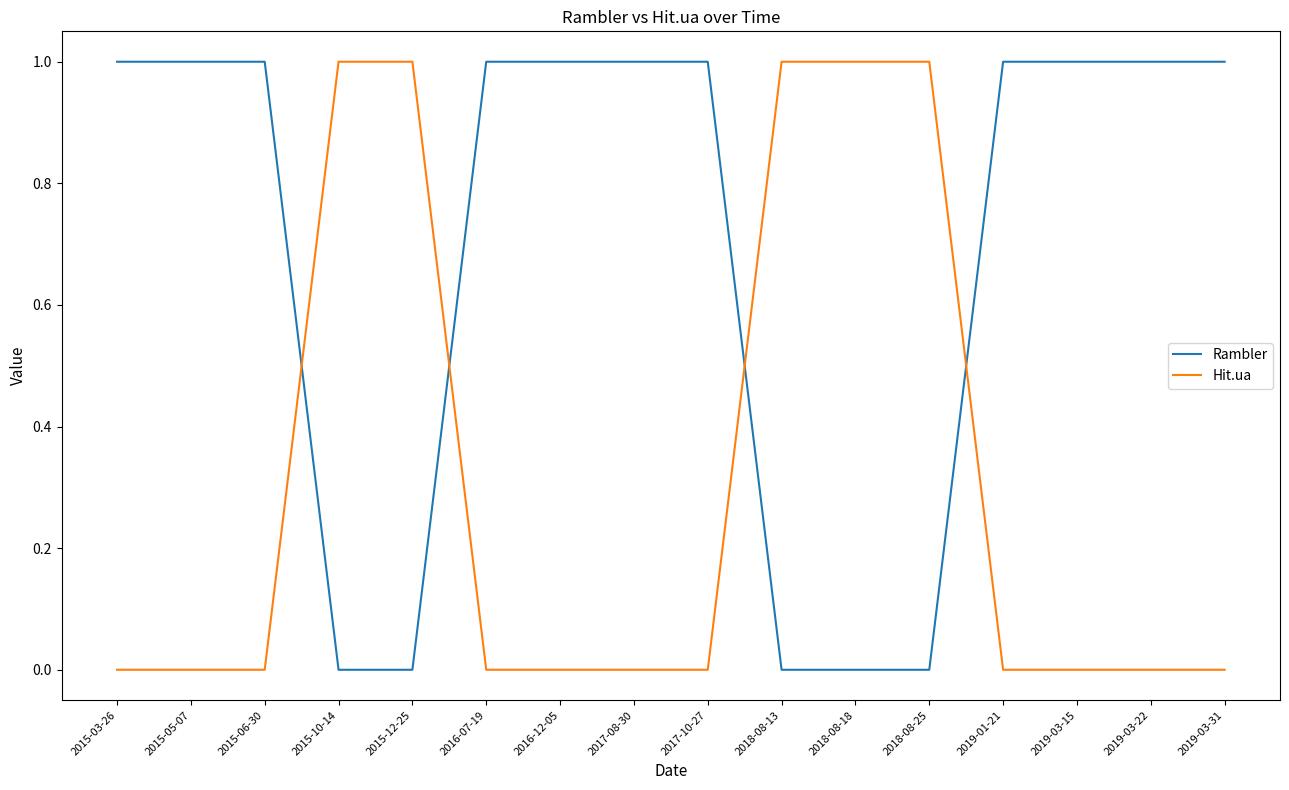

The value of Hit.ua at 2019-03-15 is -1. True or false?

False